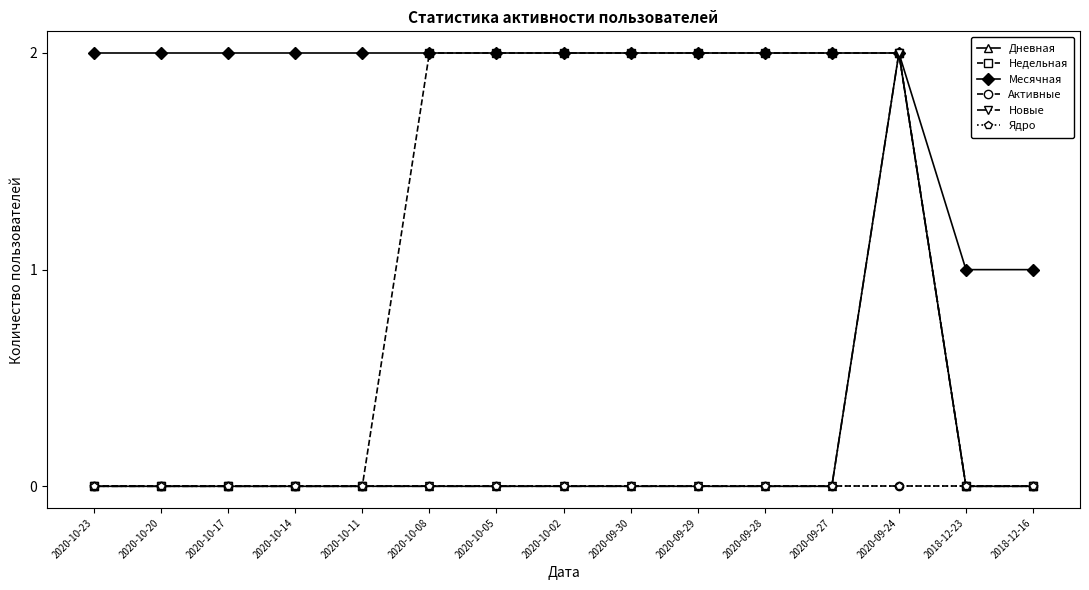

Is this an area chart (filled region under the line)?

No